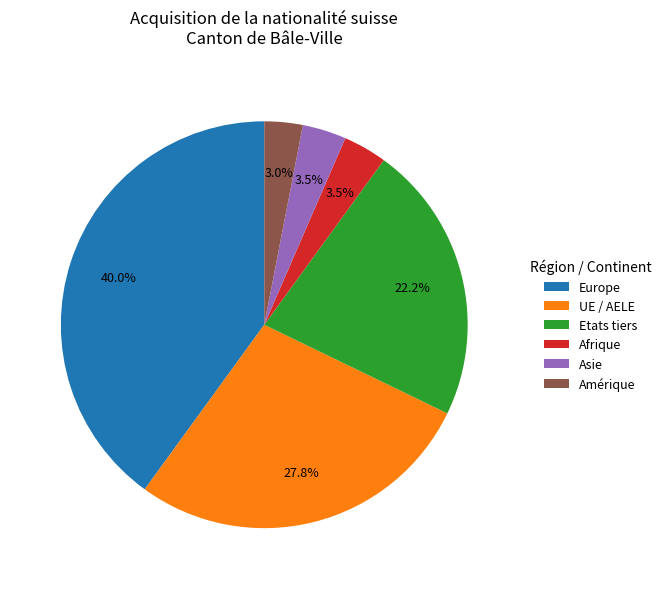

Between Amérique and UE / AELE, which is larger?

UE / AELE